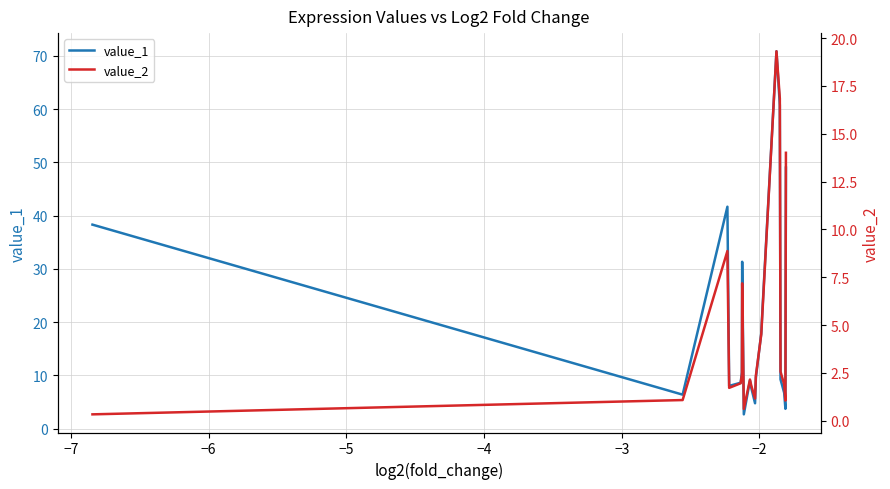

What is the highest value of the value_1 series?

70.9